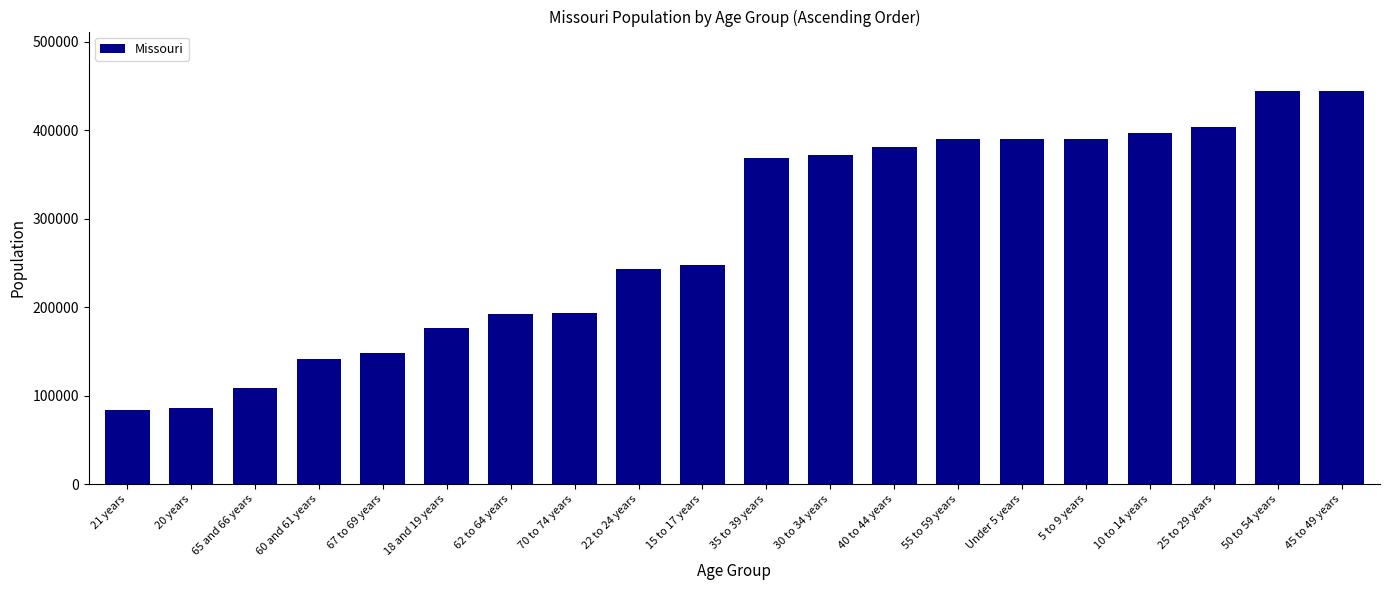

At which label is the value closest to 264138?

15 to 17 years